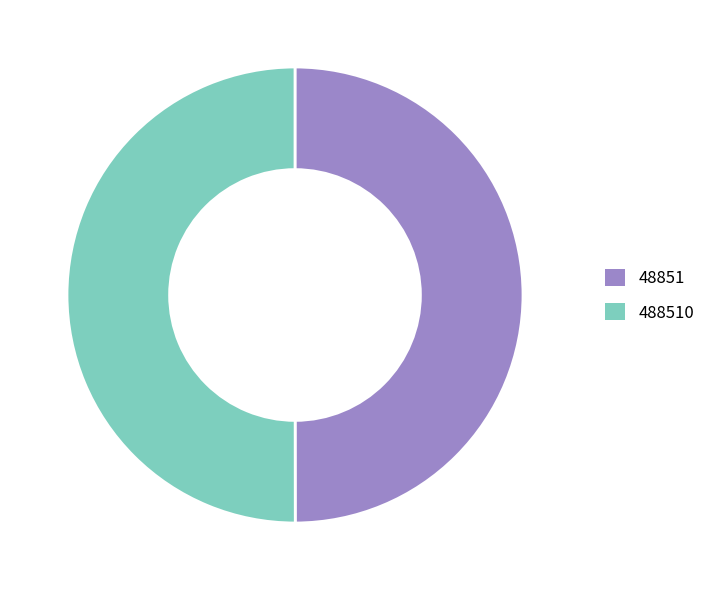

How many segments does this pie chart have?

2